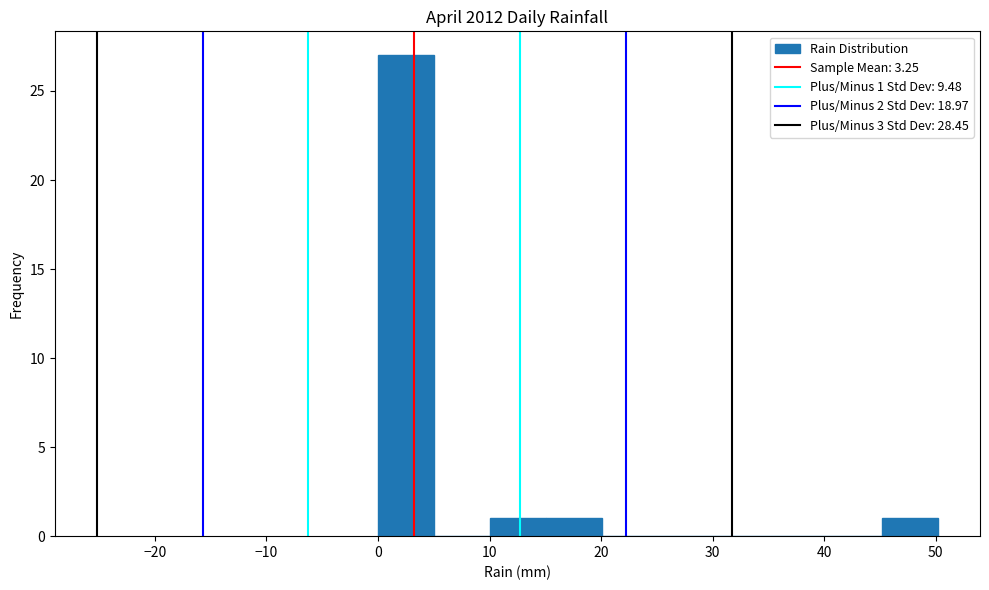

Which range on the x-axis has the tallest bar?

0 to 5